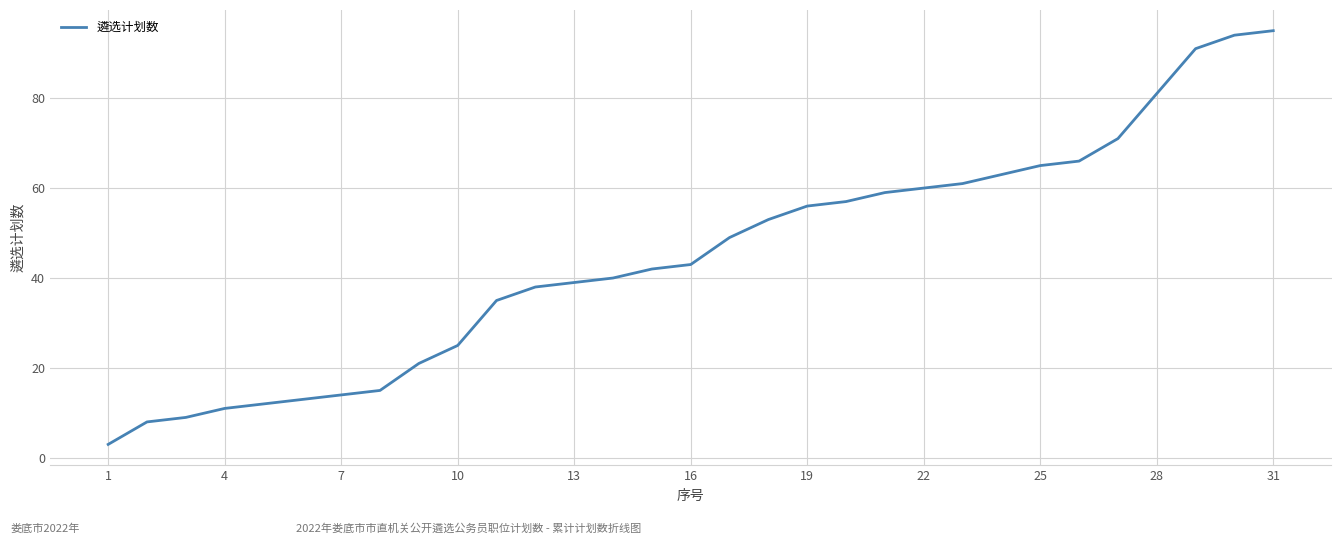

What is the difference between the maximum and minimum values?

92